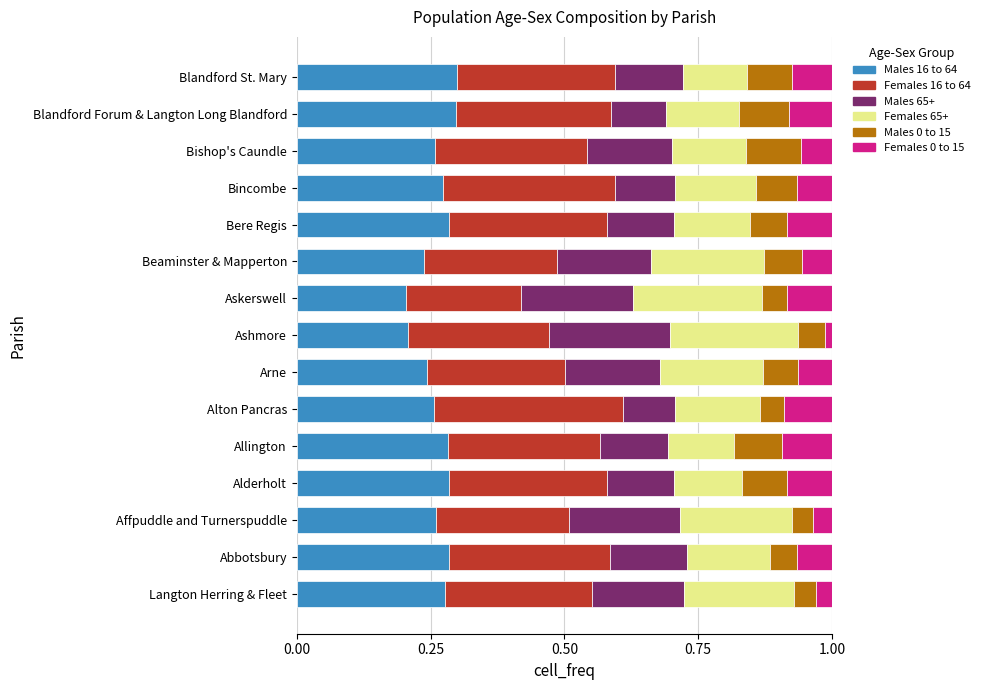

What is the total value across all series at Bere Regis?

1.0